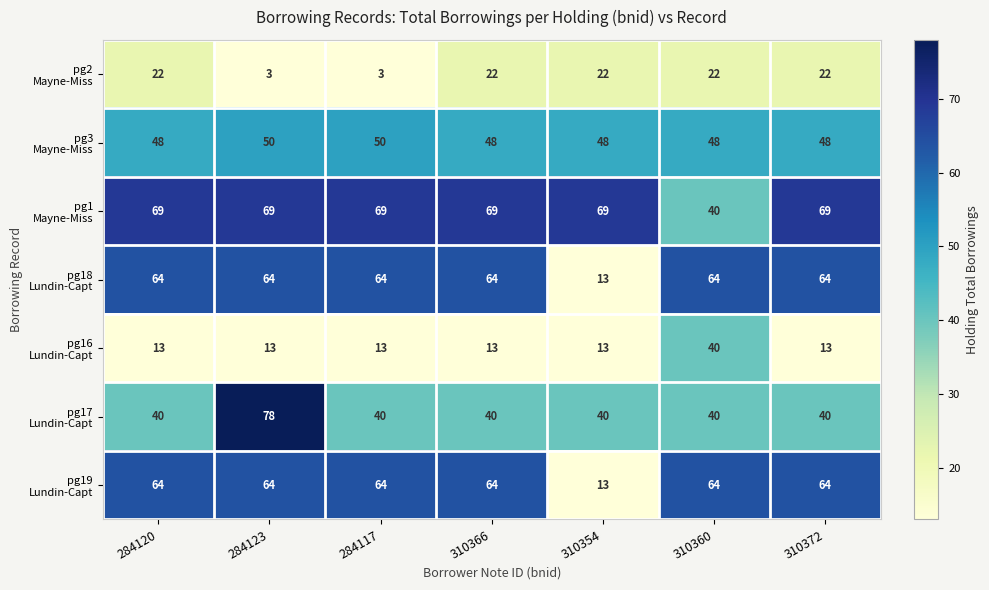

What is the spread (max minus min) of values at 284120?

56